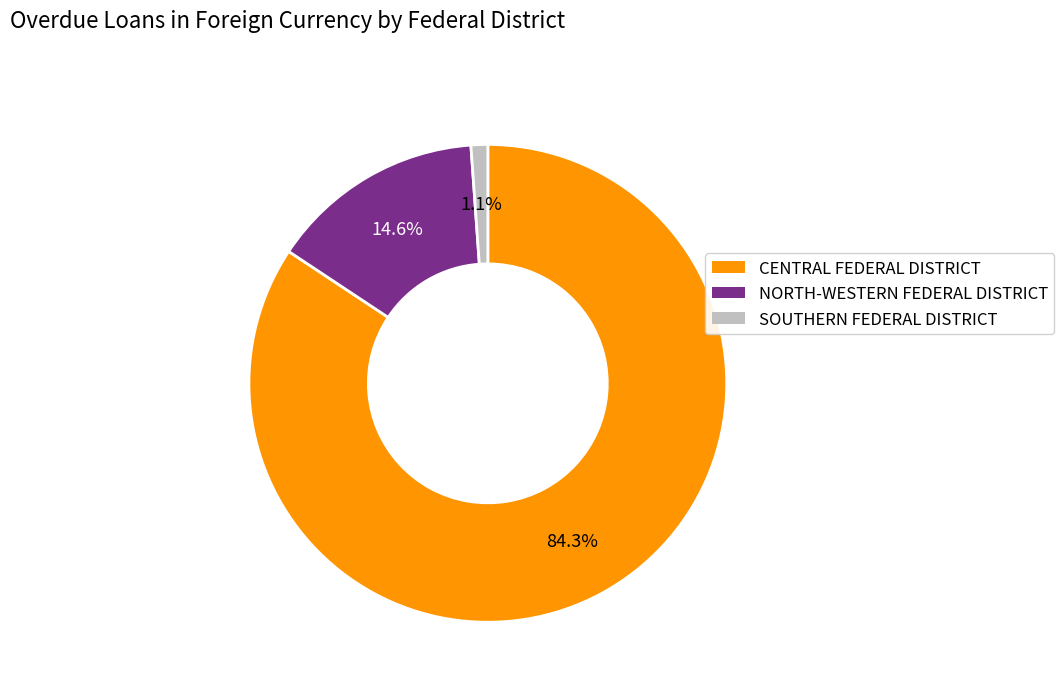

Which slice is the smallest?

SOUTHERN FEDERAL DISTRICT